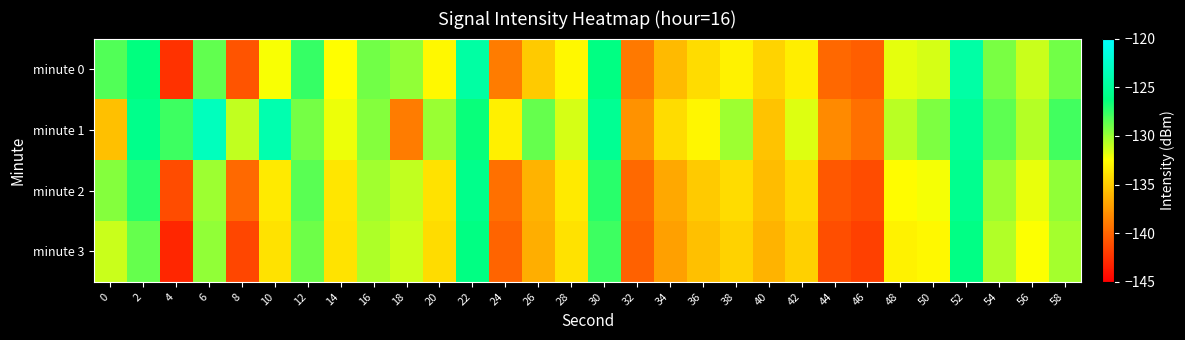

Which series has the largest range (max minus min)?

minute 0